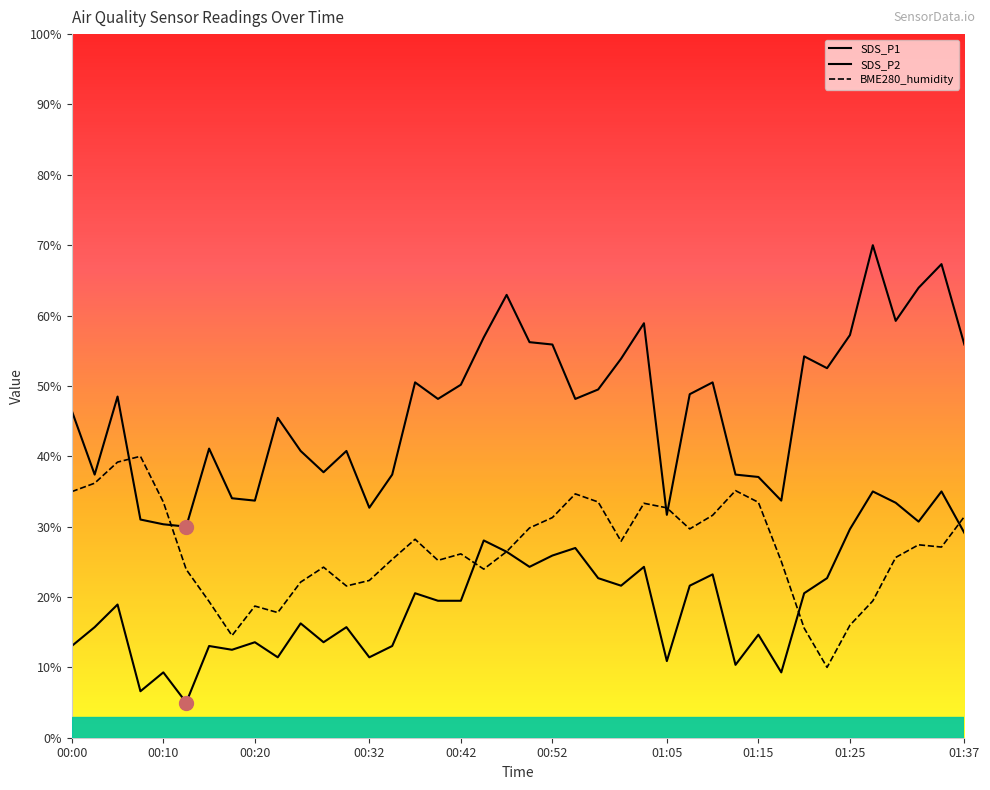

True or false: SDS_P1 has more than 2 interior local peaks.

True